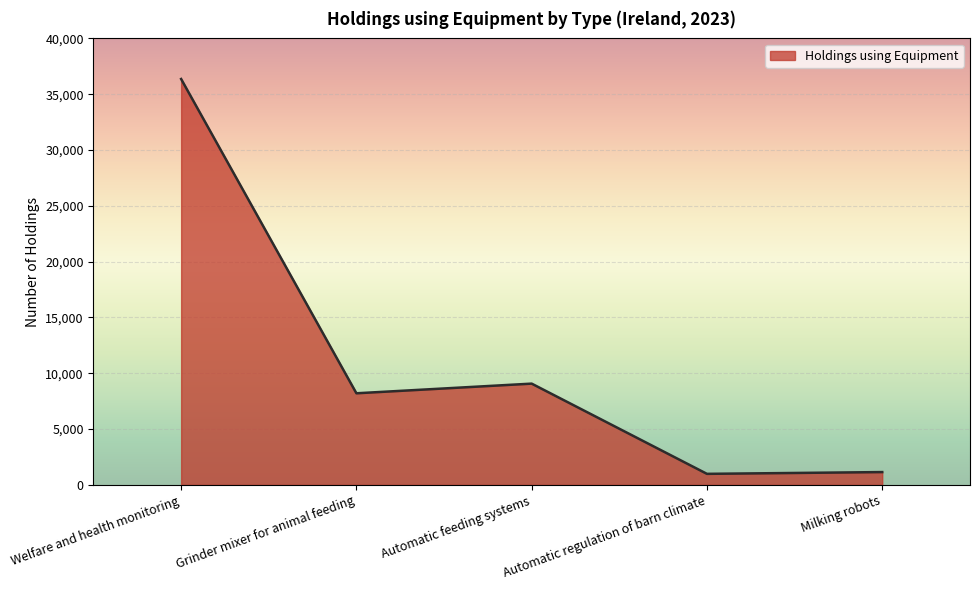

What is the change in value from Welfare and health monitoring to Automatic feeding systems?

-27290